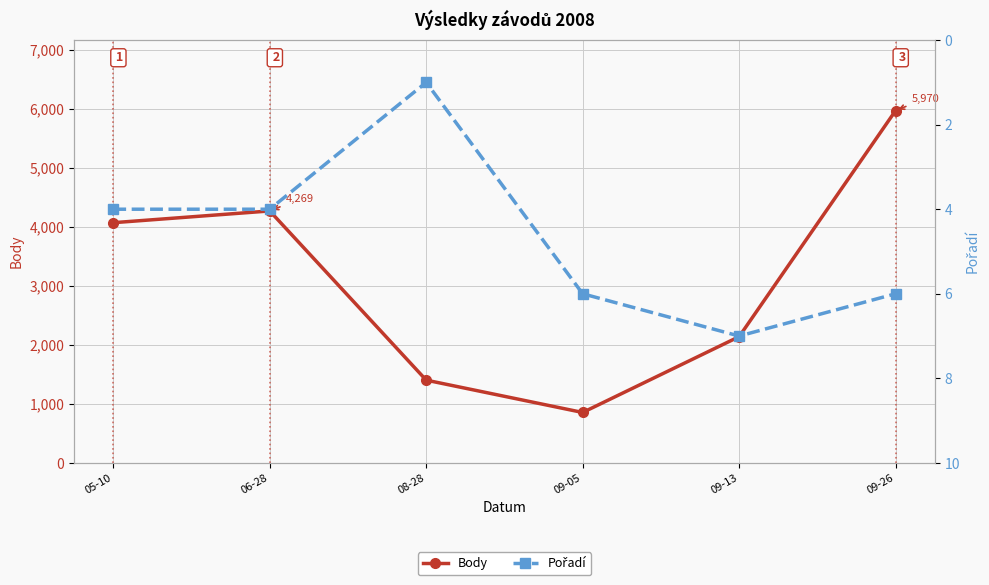

What is the value of the Pořadí point at the 4th from the left?

6